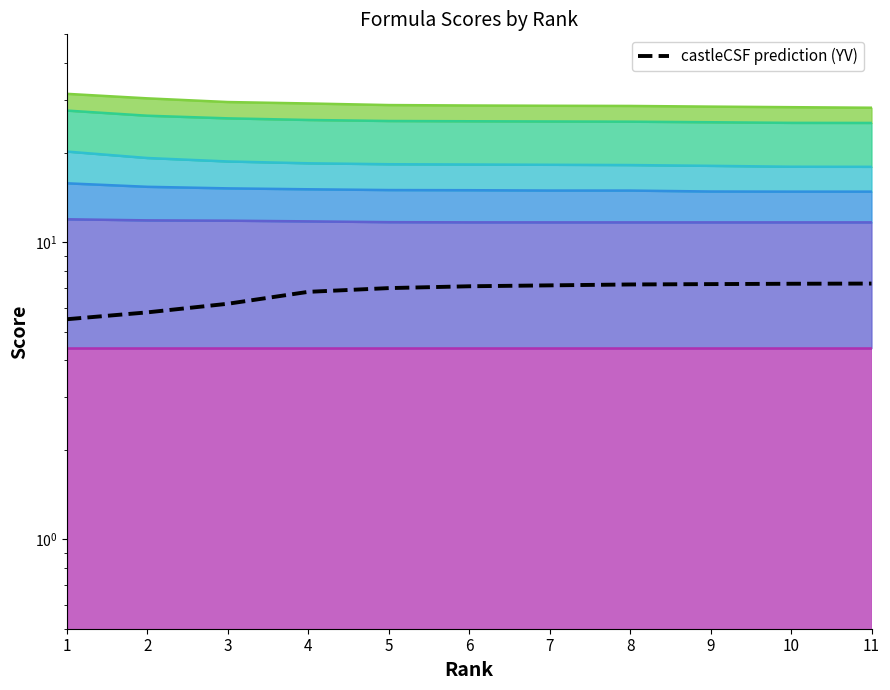

How many data points are above 7?

6